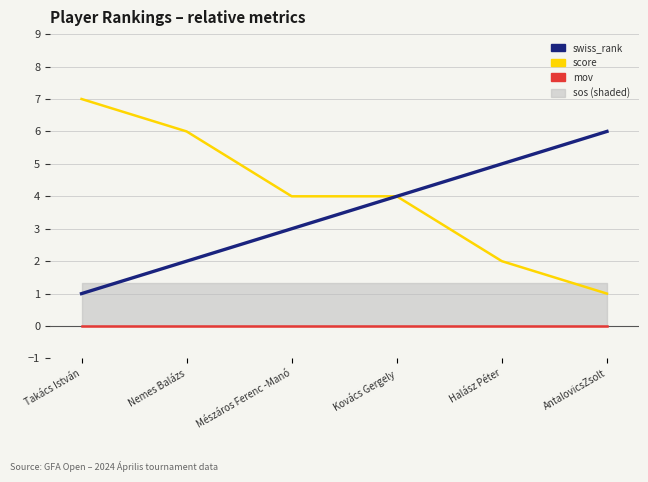

Which series has the largest range (max minus min)?

score